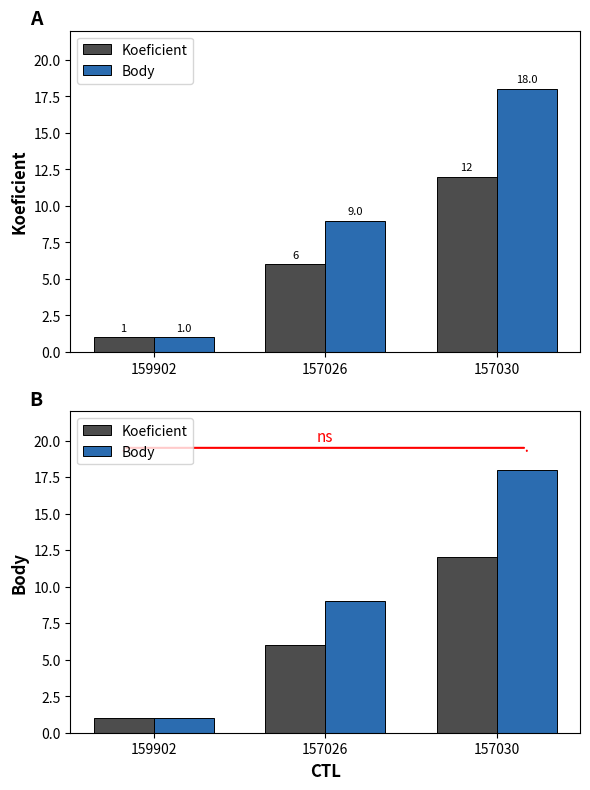

At how many categories does at least one series exceed 10?

1